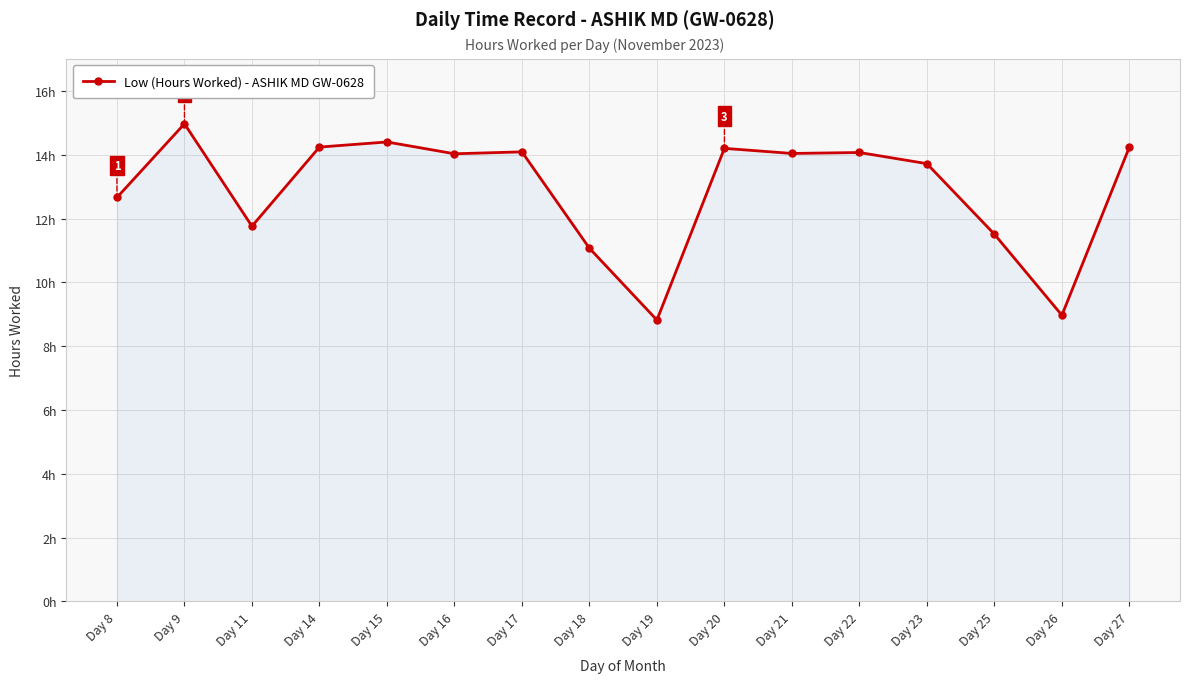

Approximately how many times larger is the value at Day 21 compared to Day 19?

1.6